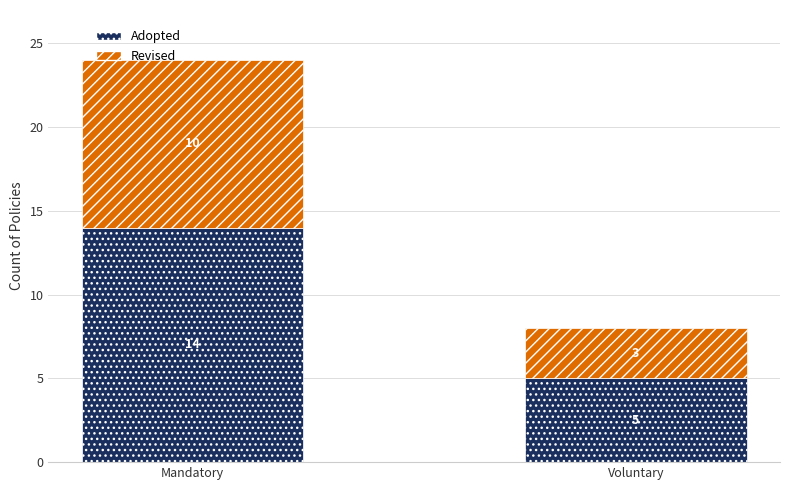

How many bars are there in total?

2